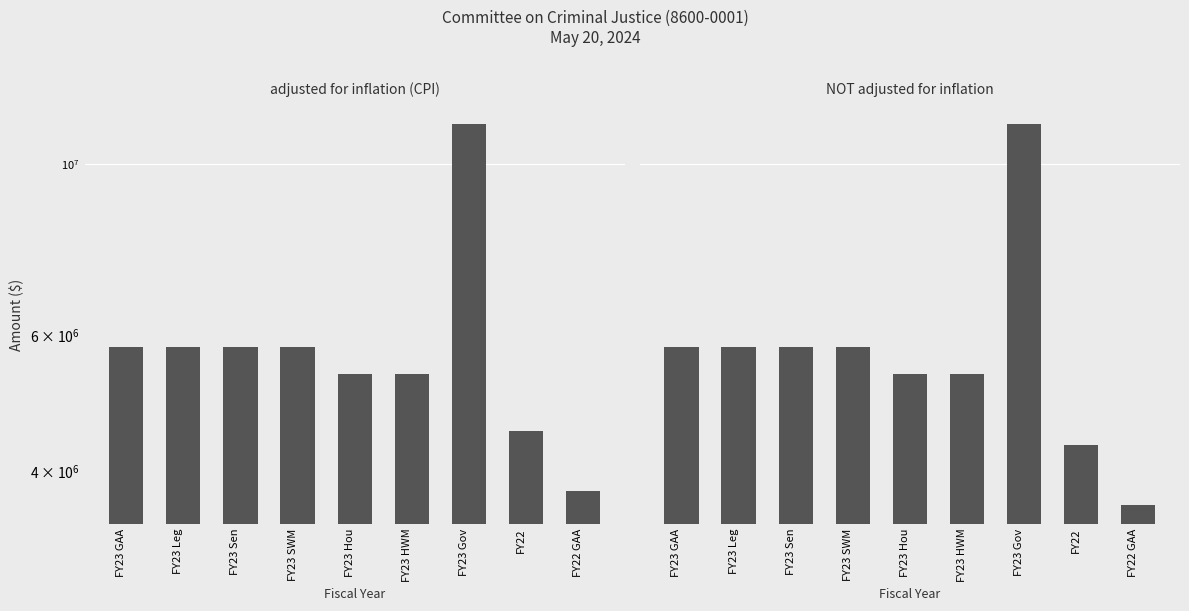

Where does the adjusted for inflation (CPI) series first go above 5796875?

FY23 Gov